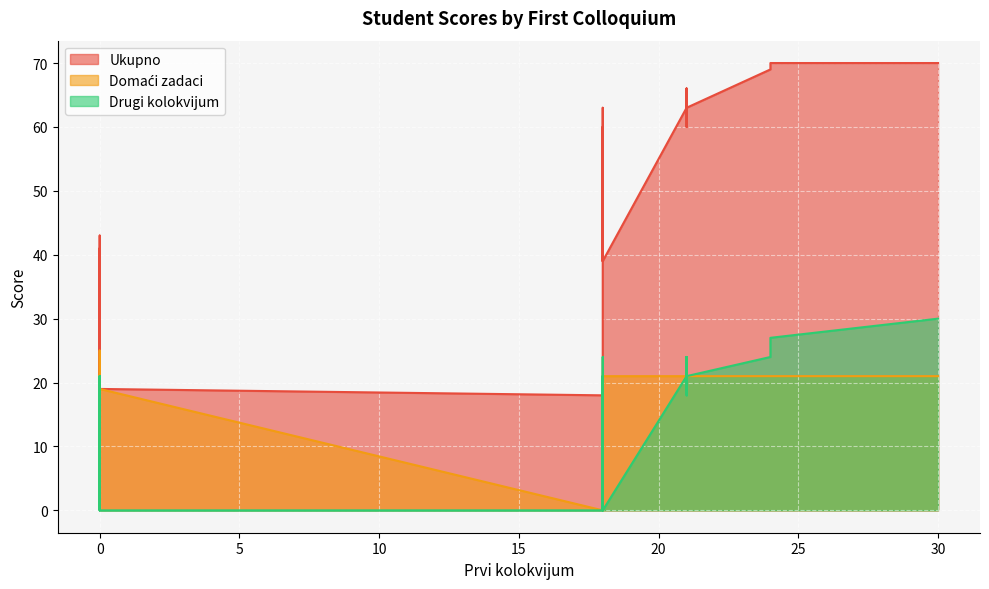

The value of Ukupno at 0 is 70. True or false?

False